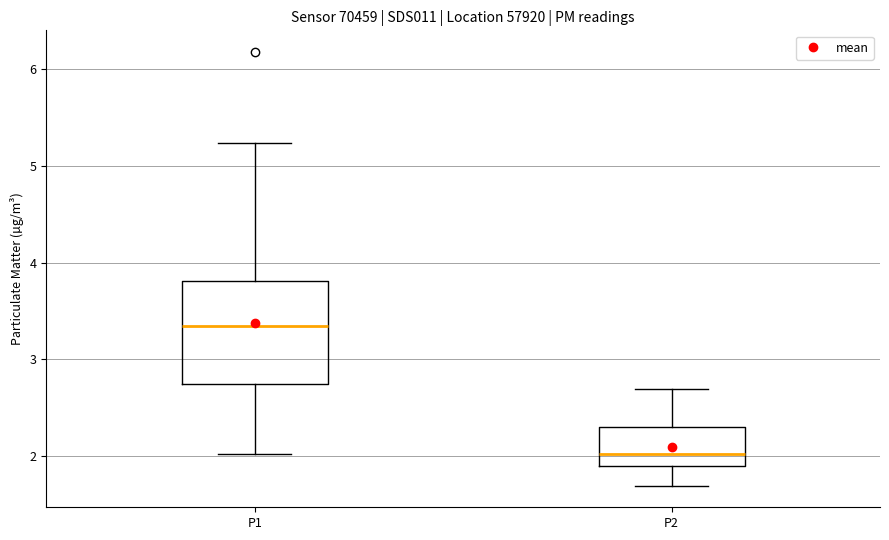

Where is the upper edge of the box for P2 on the y-axis? The values are not printed on the chart, so give them approximately, as read against the axis.

2.3